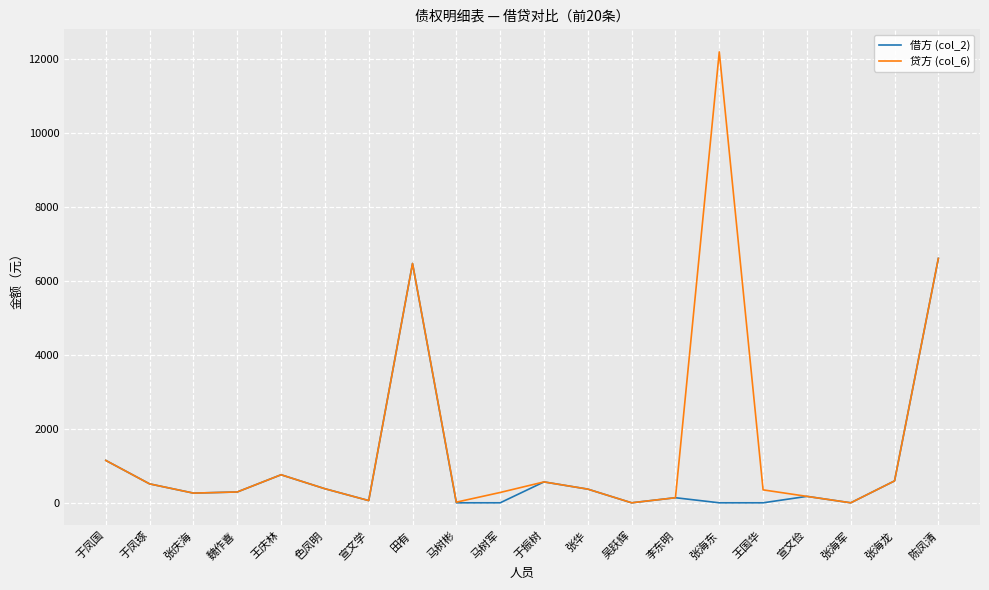

Which series has the largest range (max minus min)?

贷方 (col_6)